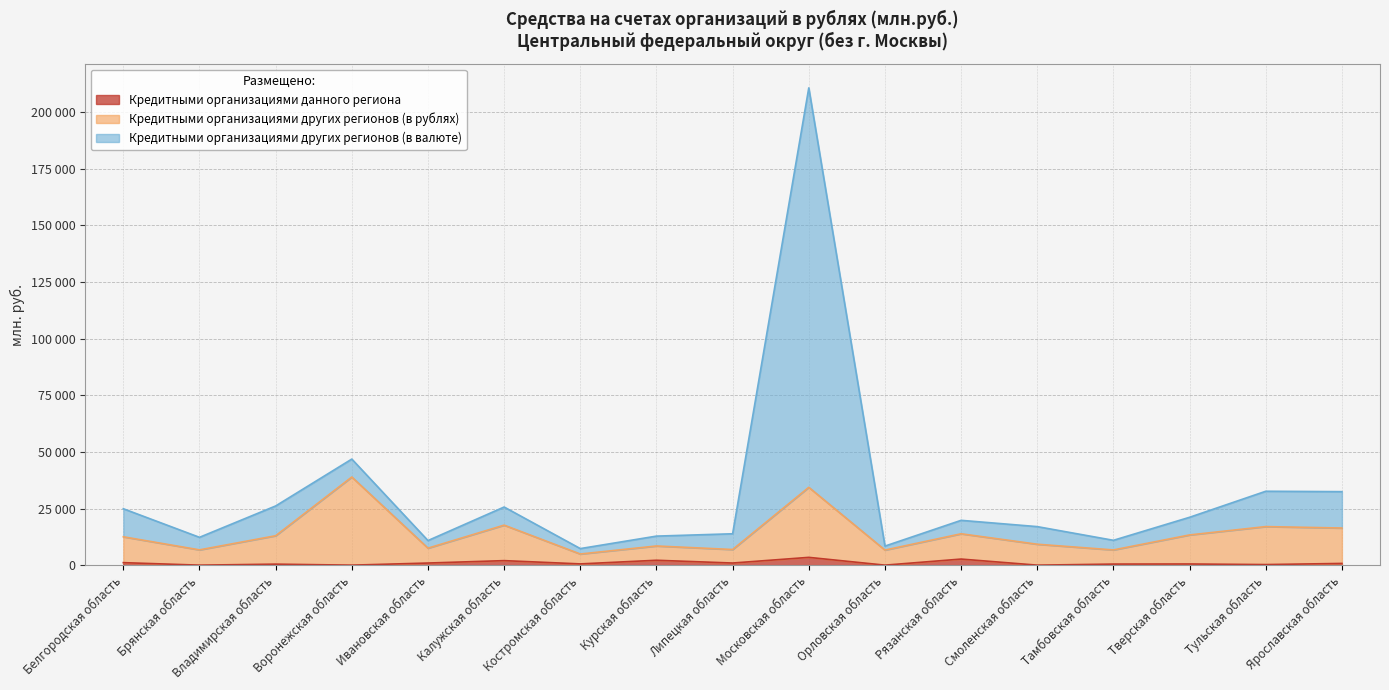

At how many categories does at least one series exceed 28388?

4